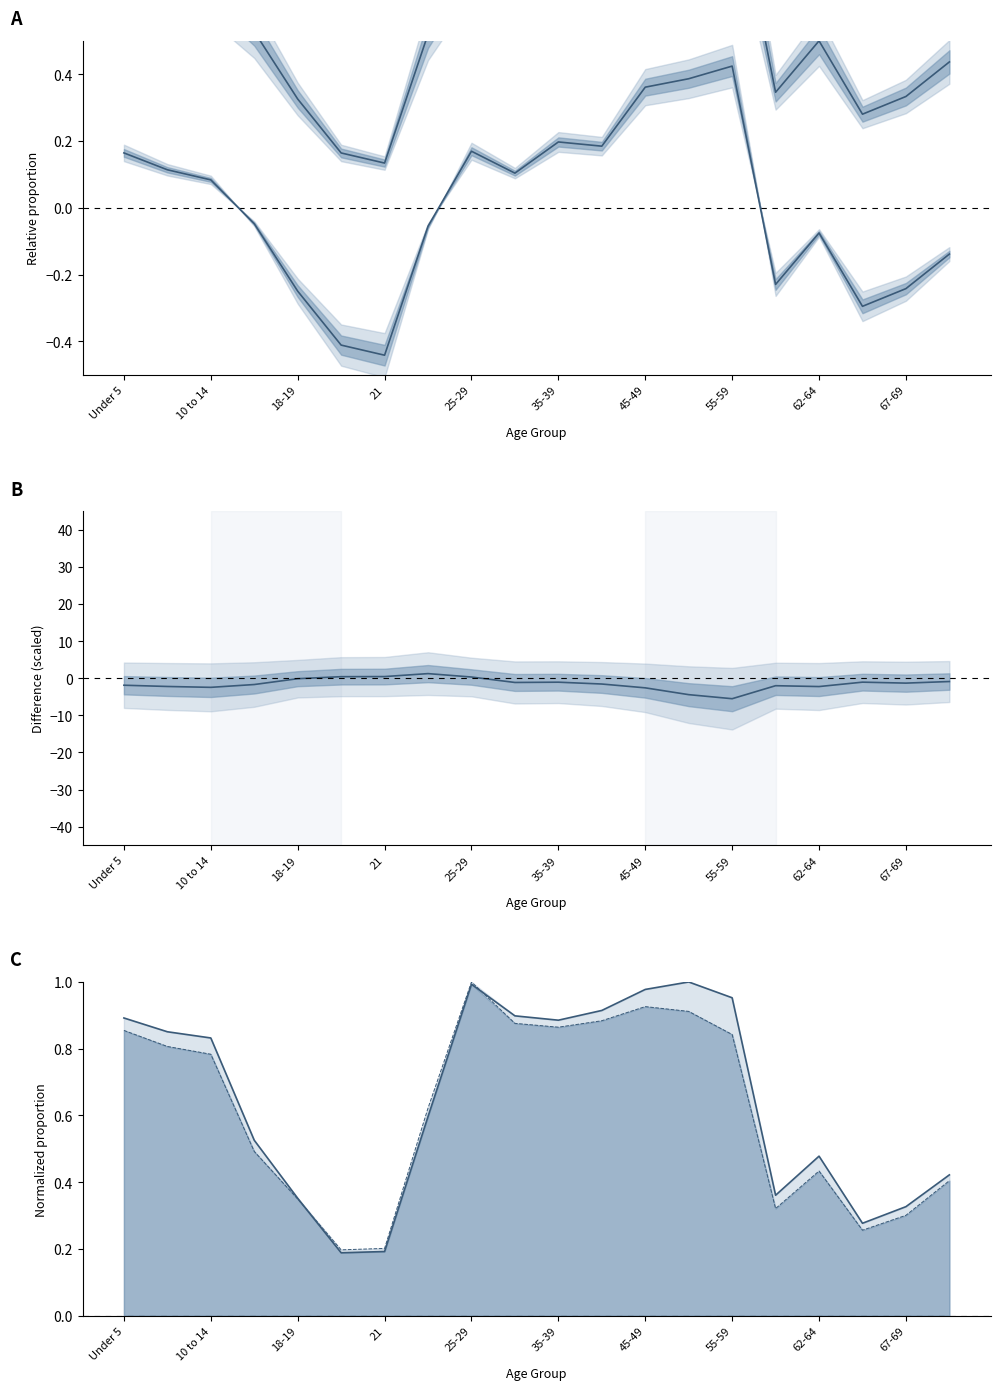

At how many categories does at least one series exceed 0?

20